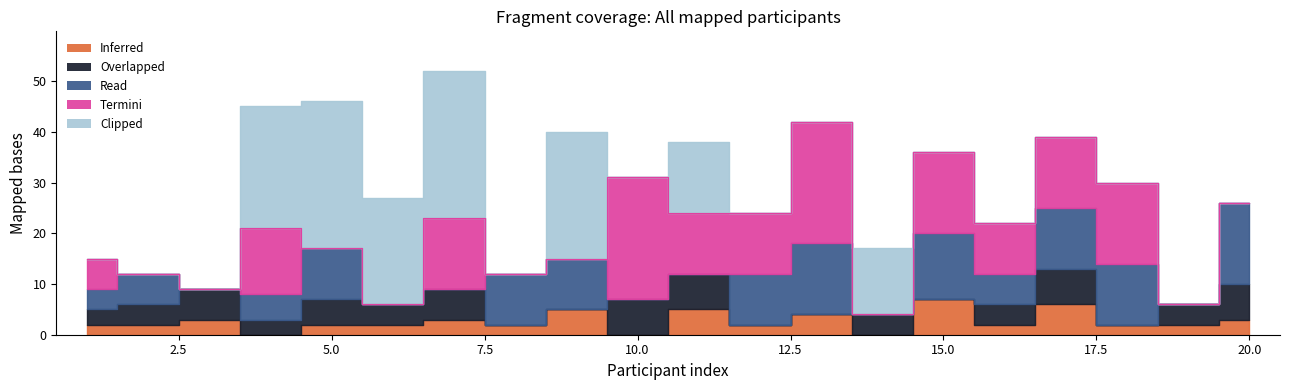

Is it true that Overlapped equals 6 at 3?

True